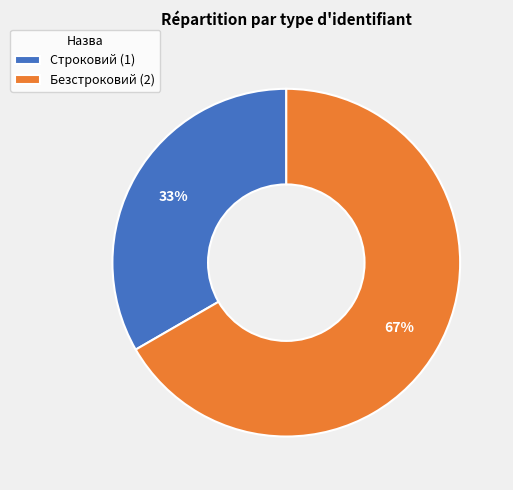

To the nearest percent, what is the average slice percentage?

50%